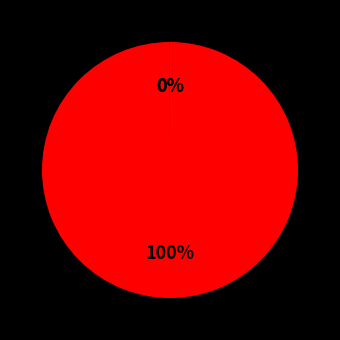

To the nearest percent, what is the difference between the largest and smallest slice percentages?

100%